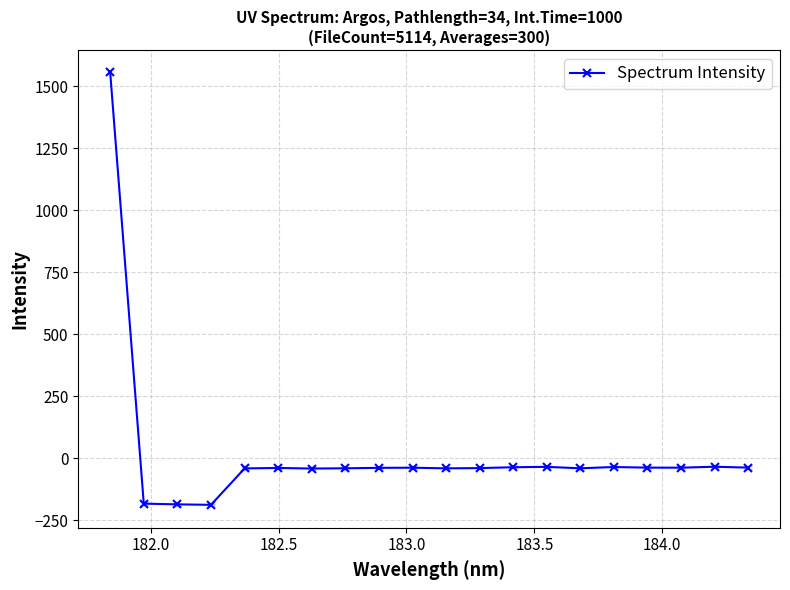

What is the difference between the second highest and minimum values?

153.7